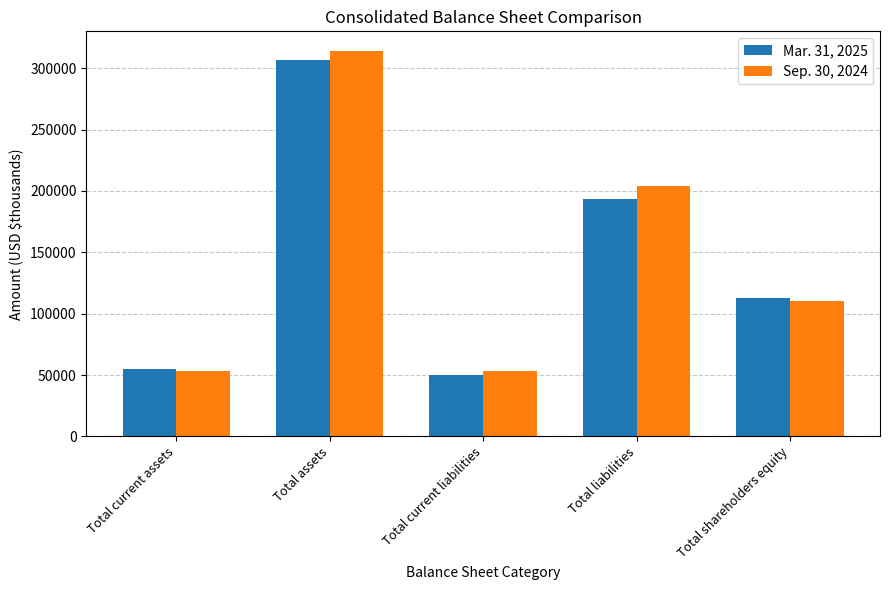

What are all the series names shown in the legend?

Mar. 31, 2025, Sep. 30, 2024